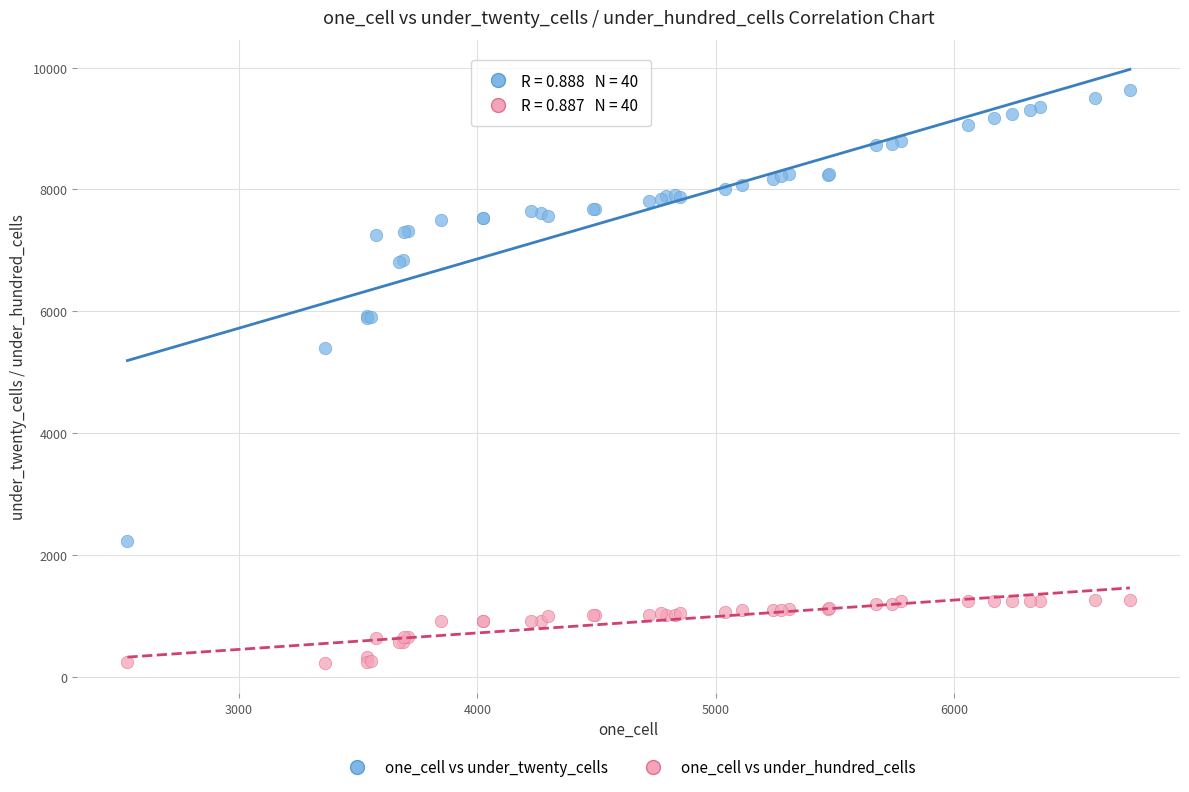

Across all series, what Y value is closest to 4928?

5408